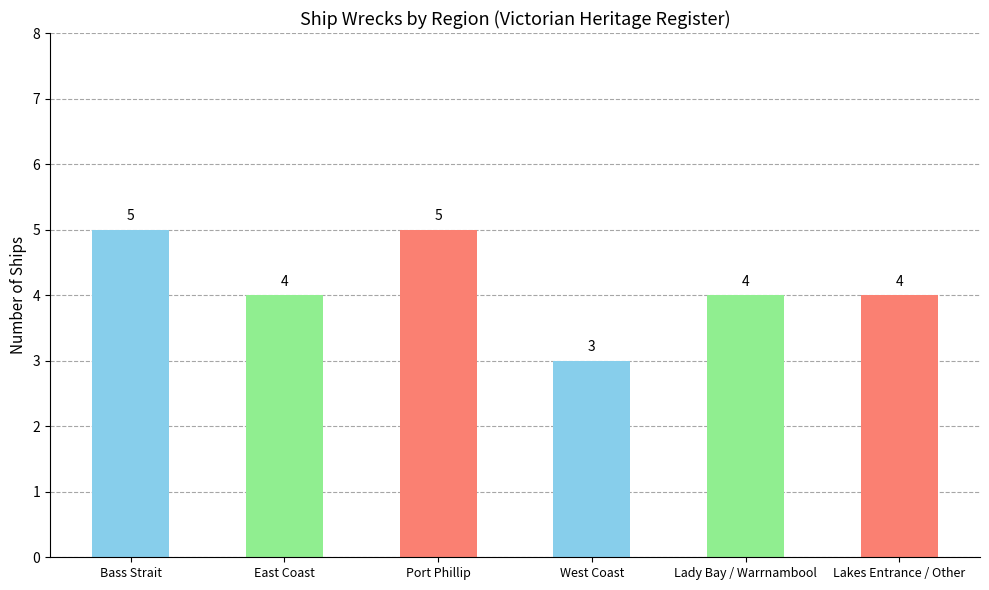

Approximately how many times larger is the value at Lady Bay / Warrnambool compared to Bass Strait?

0.8